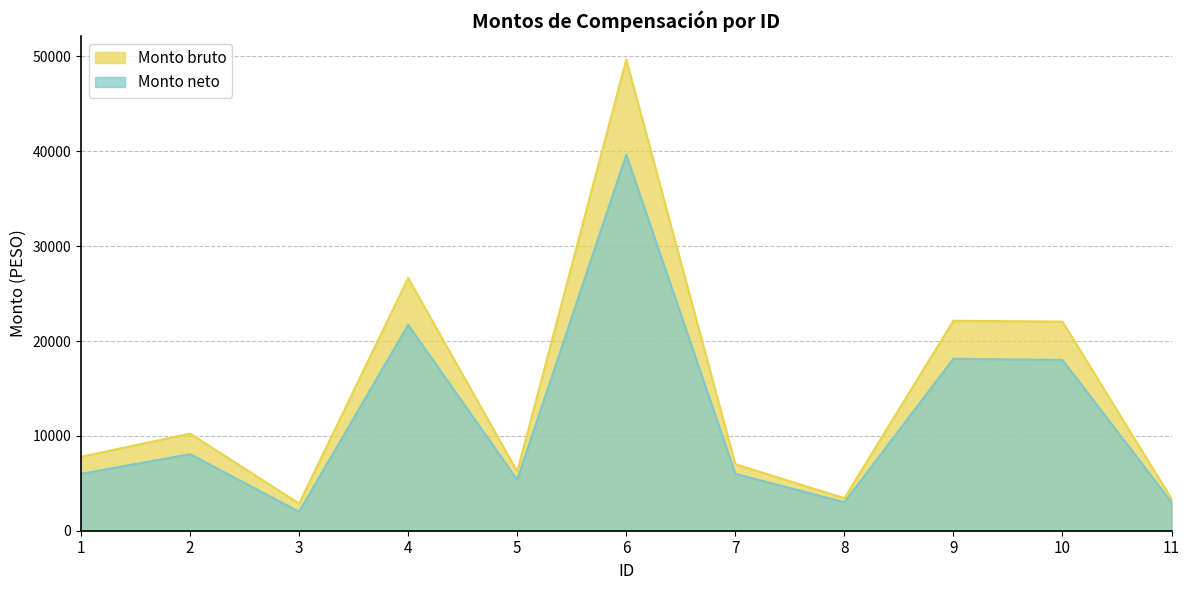

Rank the series by their maximum value, from highest to lowest.

Monto bruto, Monto neto